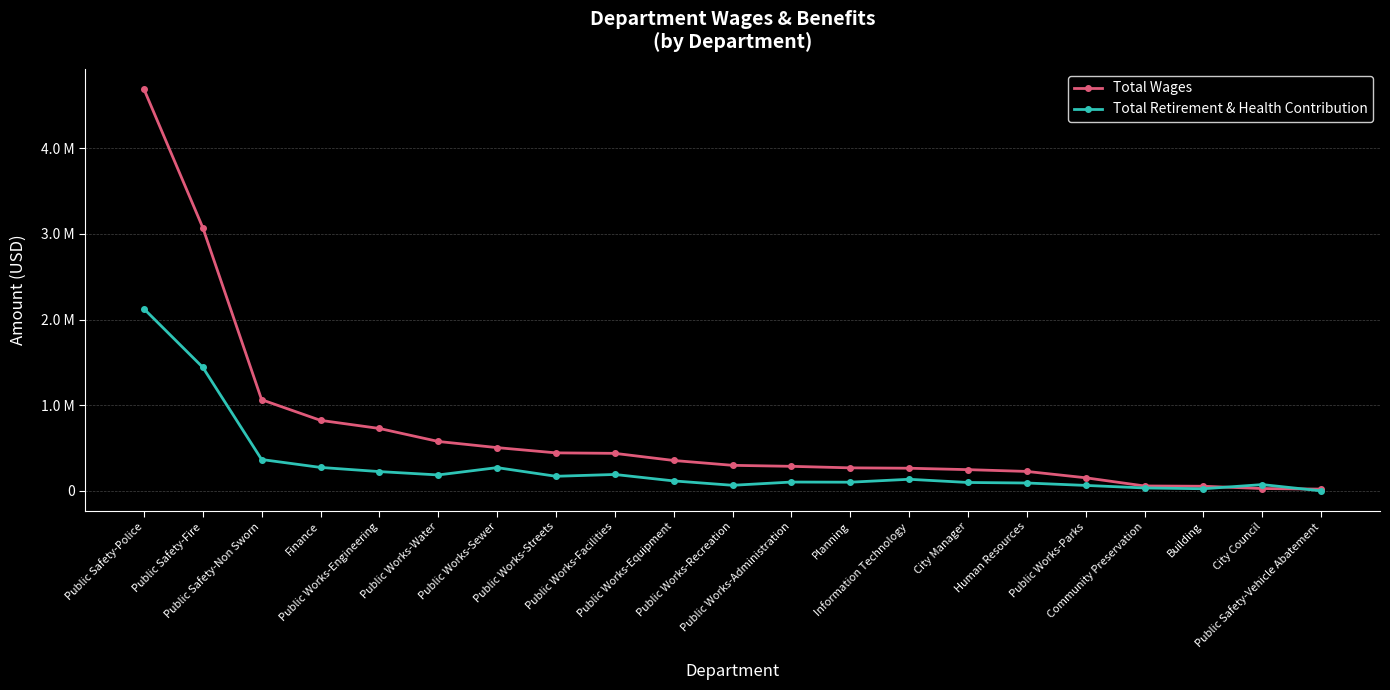

Does the chart have visible grid lines?

Yes